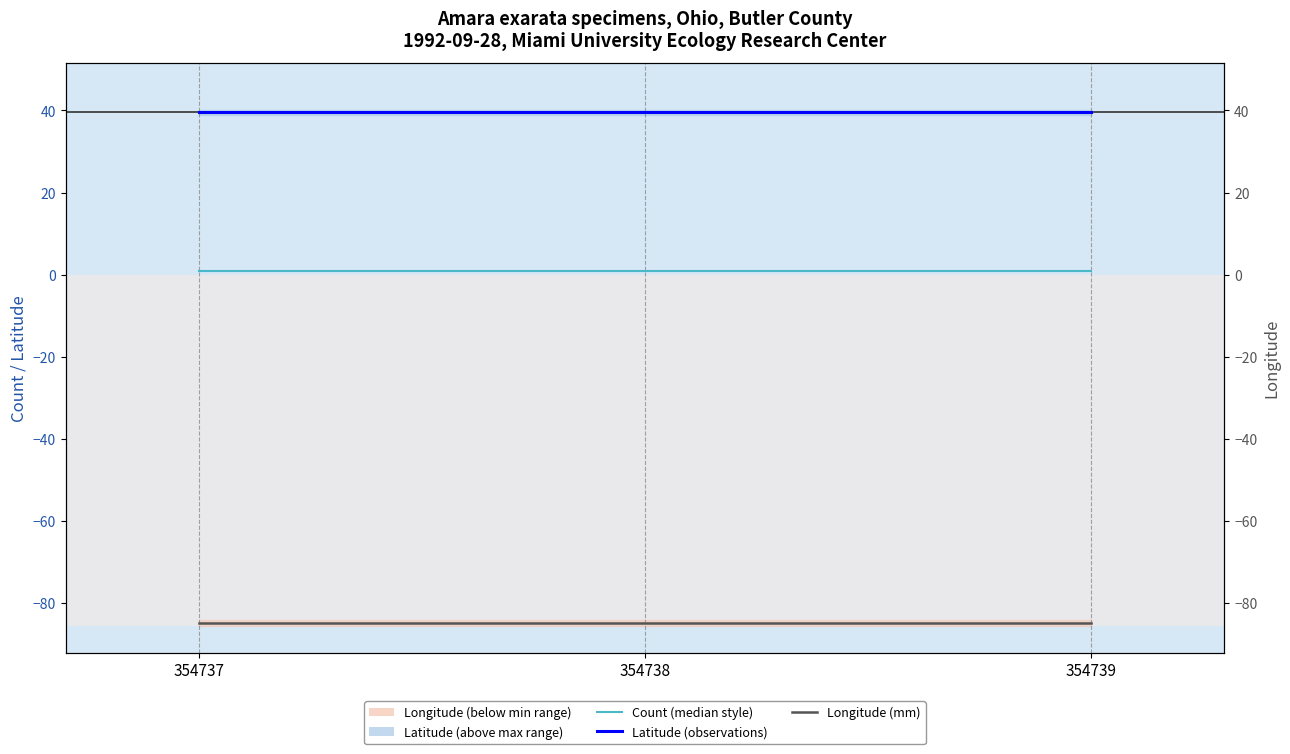

At which label does Count reach its peak?

354737